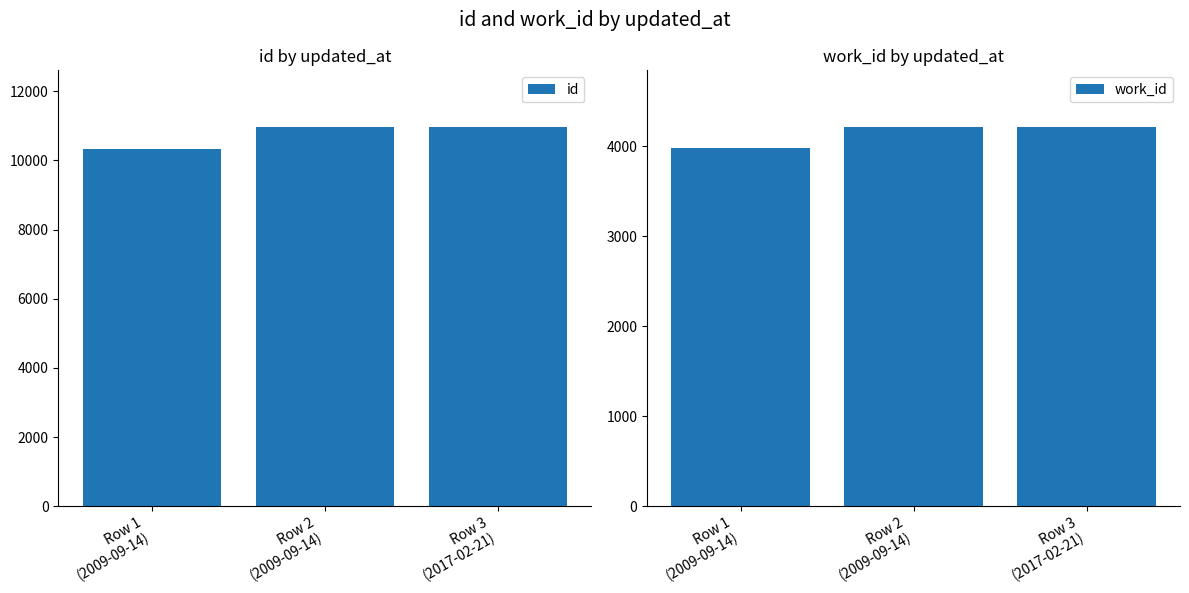

Rank the series by their average value, from highest to lowest.

id, work_id